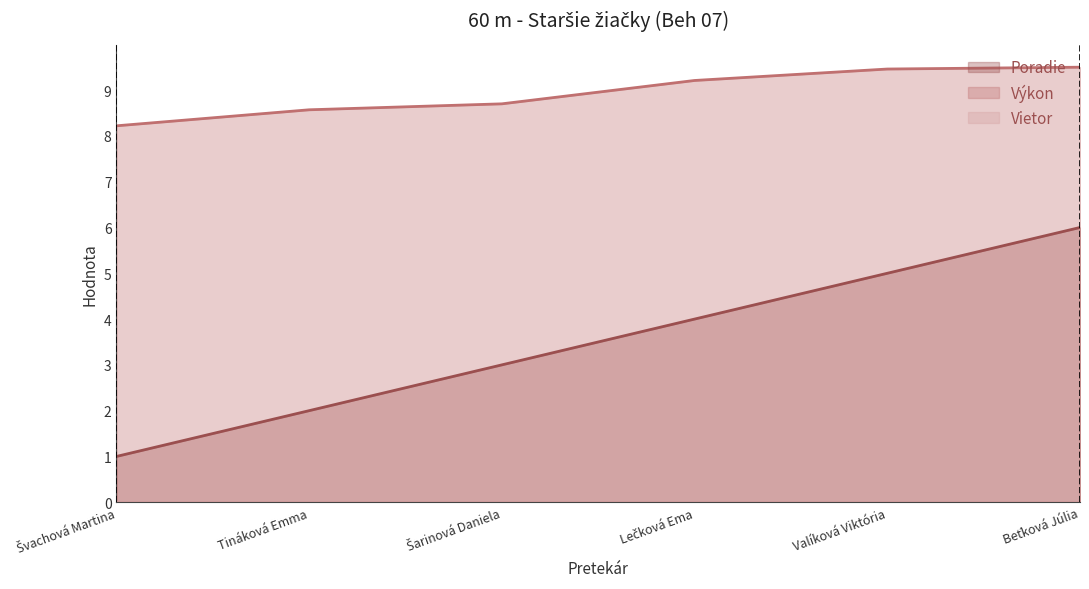

What is the difference between the Výkon values at Valíková Viktória and Lečková Ema?

0.2